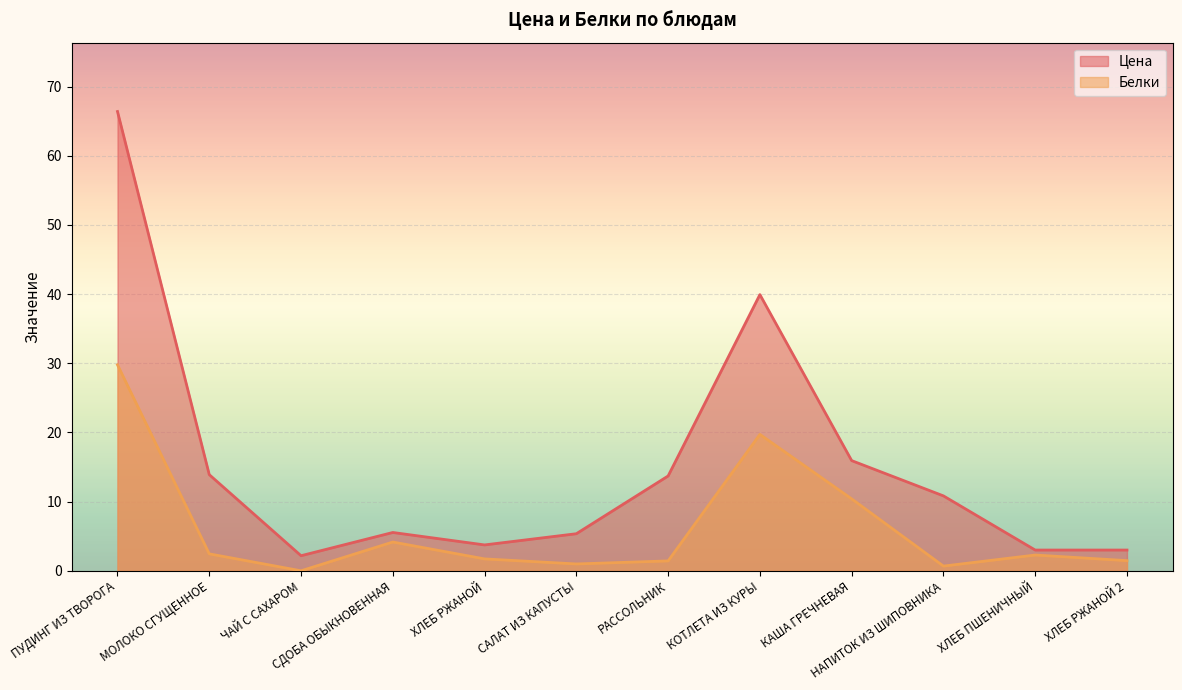

Where does the Белки series first go above 2?

ПУДИНГ ИЗ ТВОРОГА